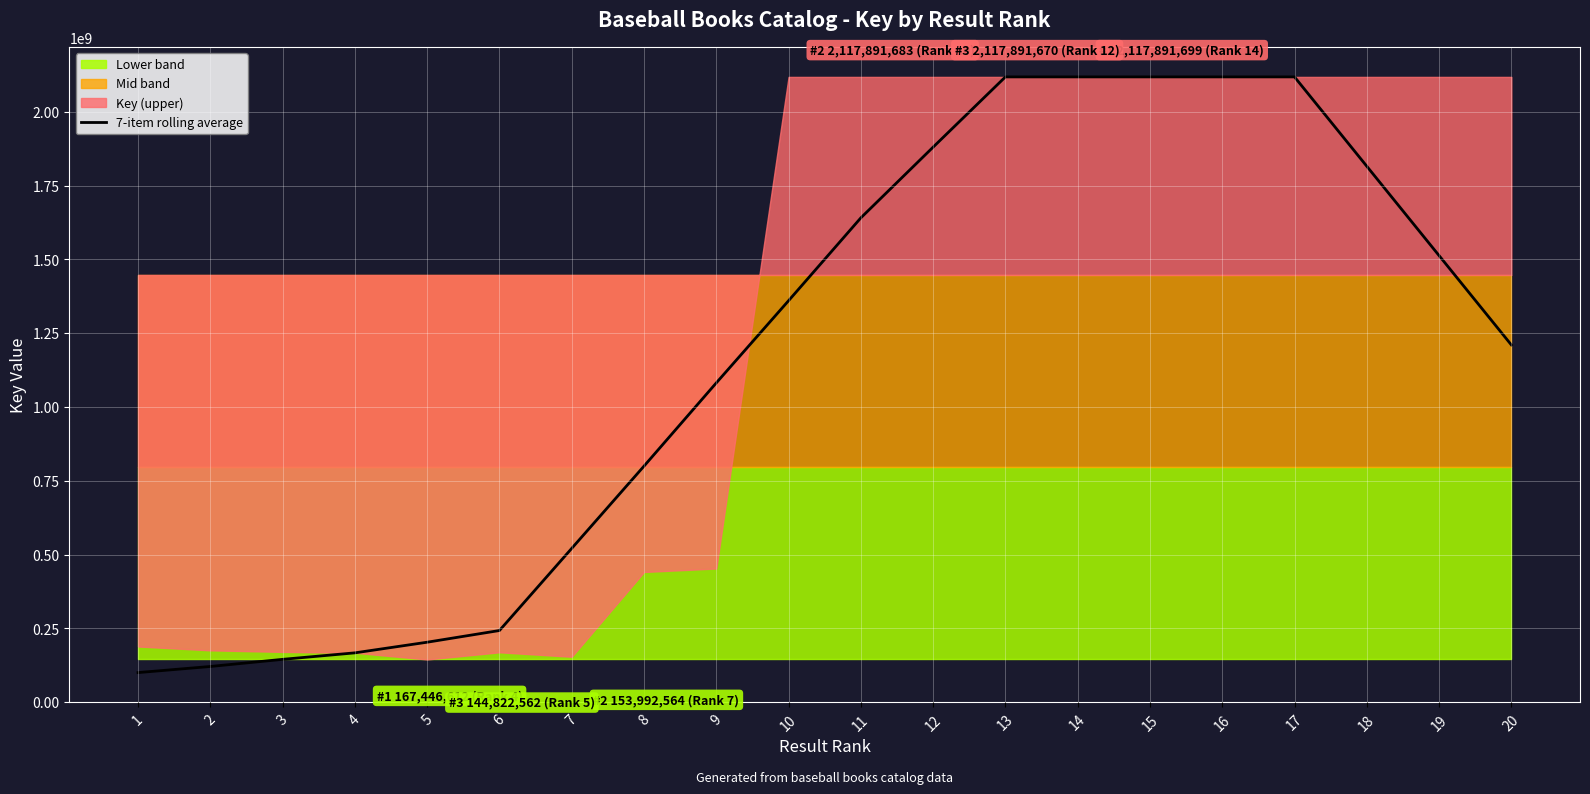

How many values exceed 1359936410?

10